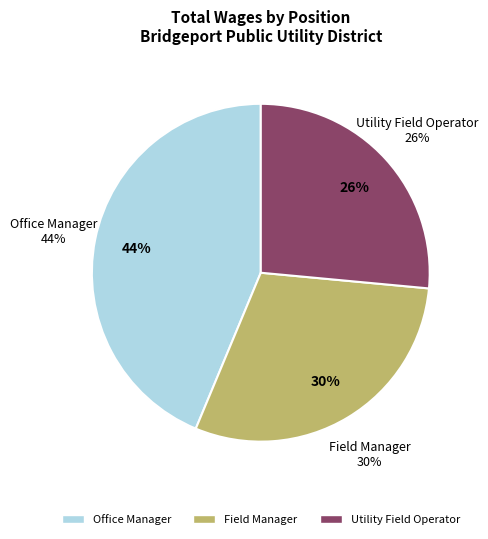

Is Utility Field Operator the majority of the pie?

No